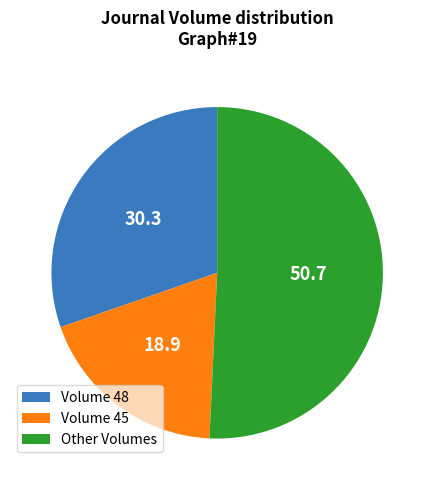

True or false: Volume 48 accounts for 30% of the total.

True